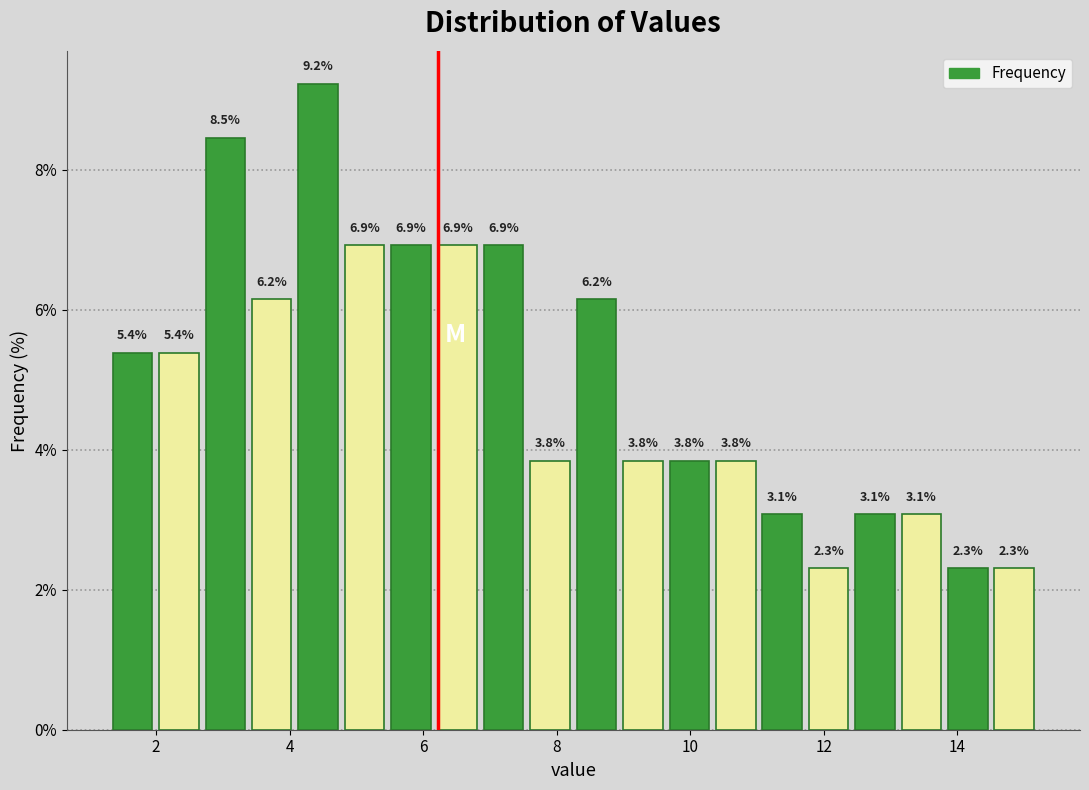

Read against the x-axis, roughly where is the centre of the tallest bar?

4.4